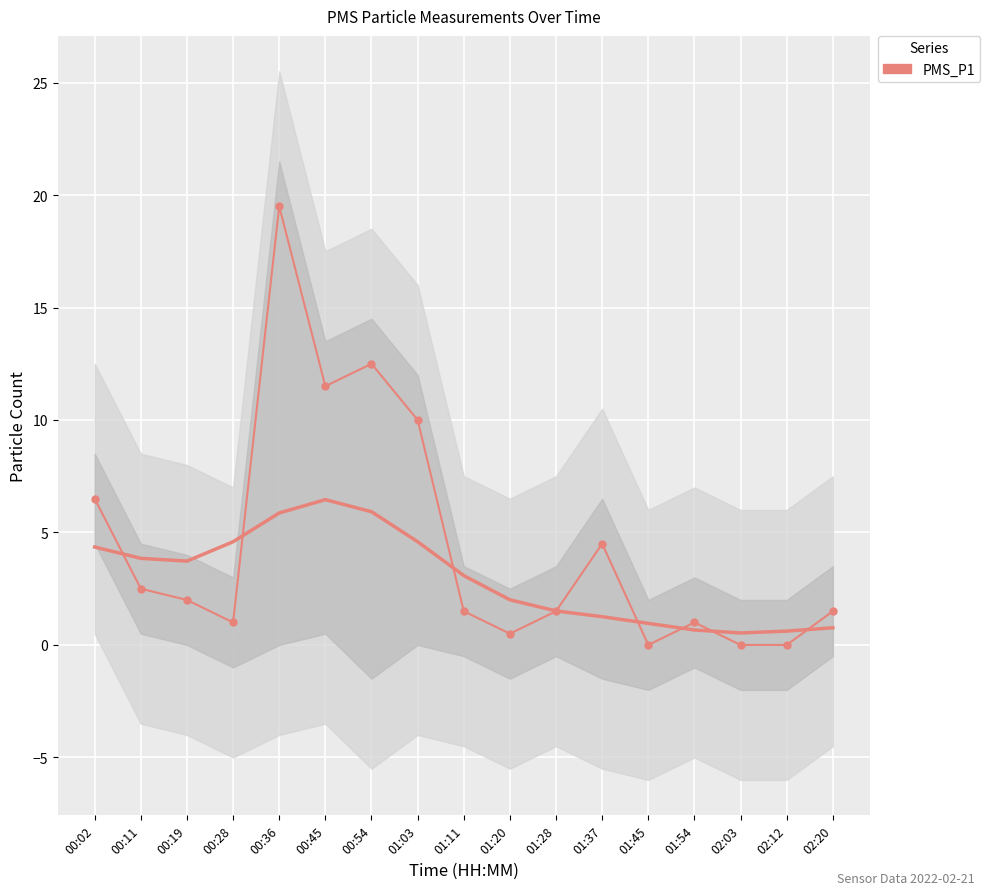

How many interior local peaks does the PMS_P1 series have?

4